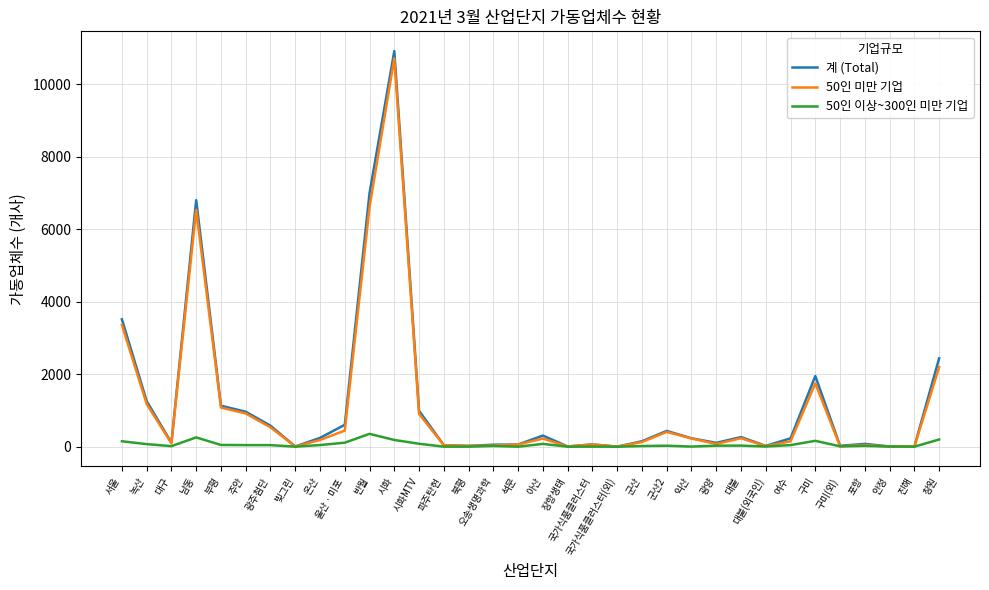

What is the difference between the 계 (Total) values at 대불(외국인) and 대구?

87